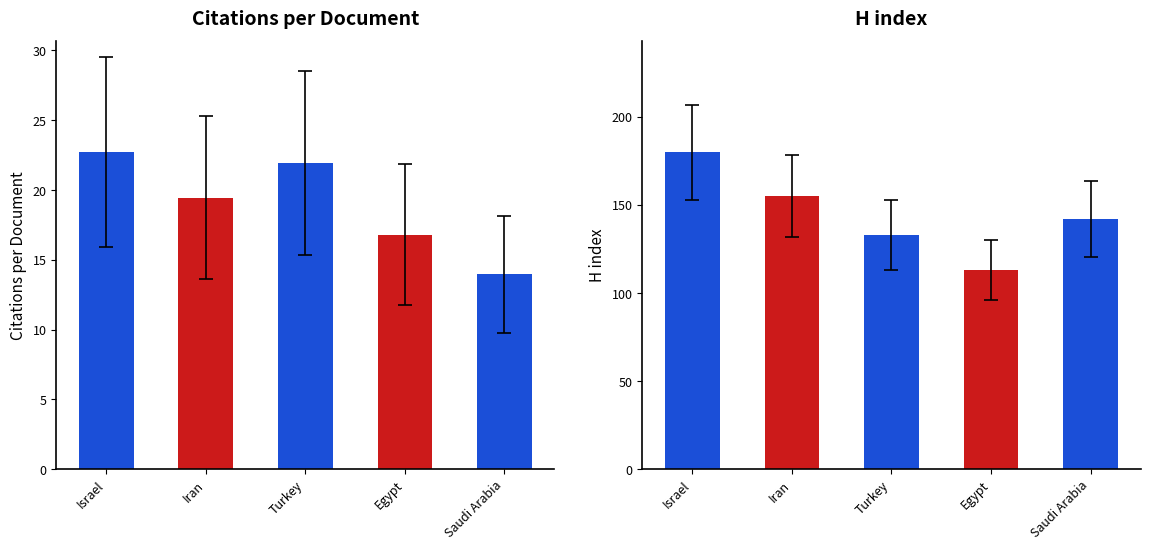

What is the label of the 5th bar from the right?

Israel